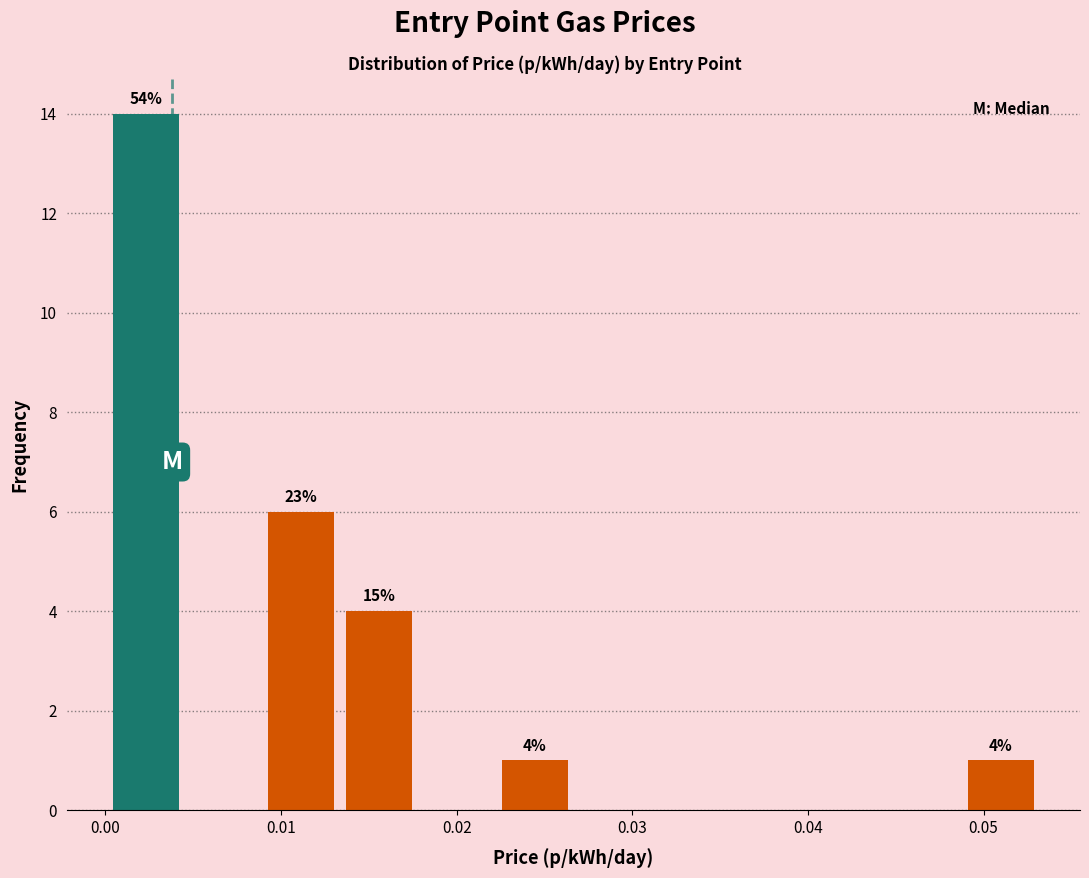

Which range on the x-axis has the tallest bar?

0.000 to 0.005